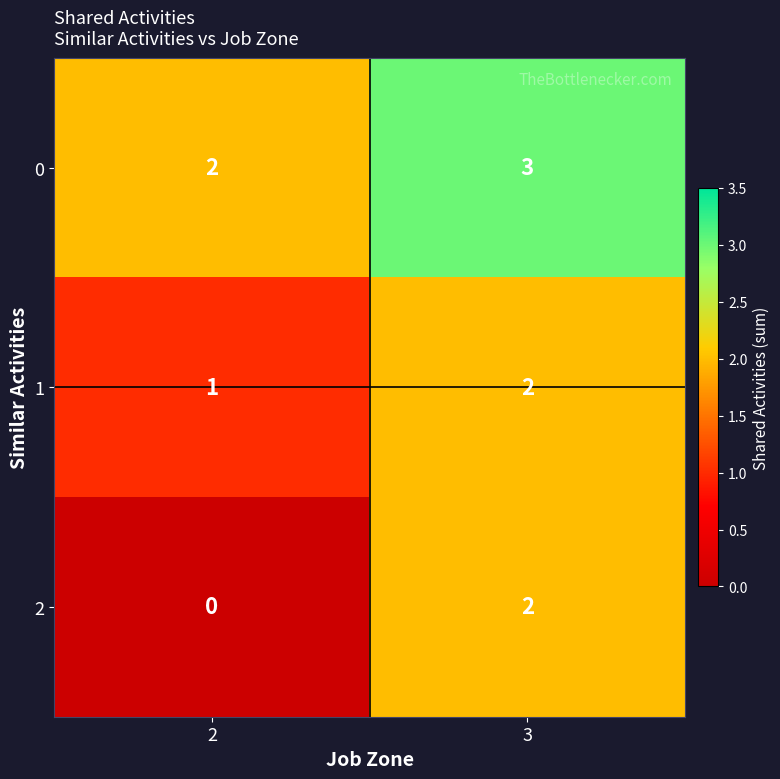

How many categories are shown in the chart?

2